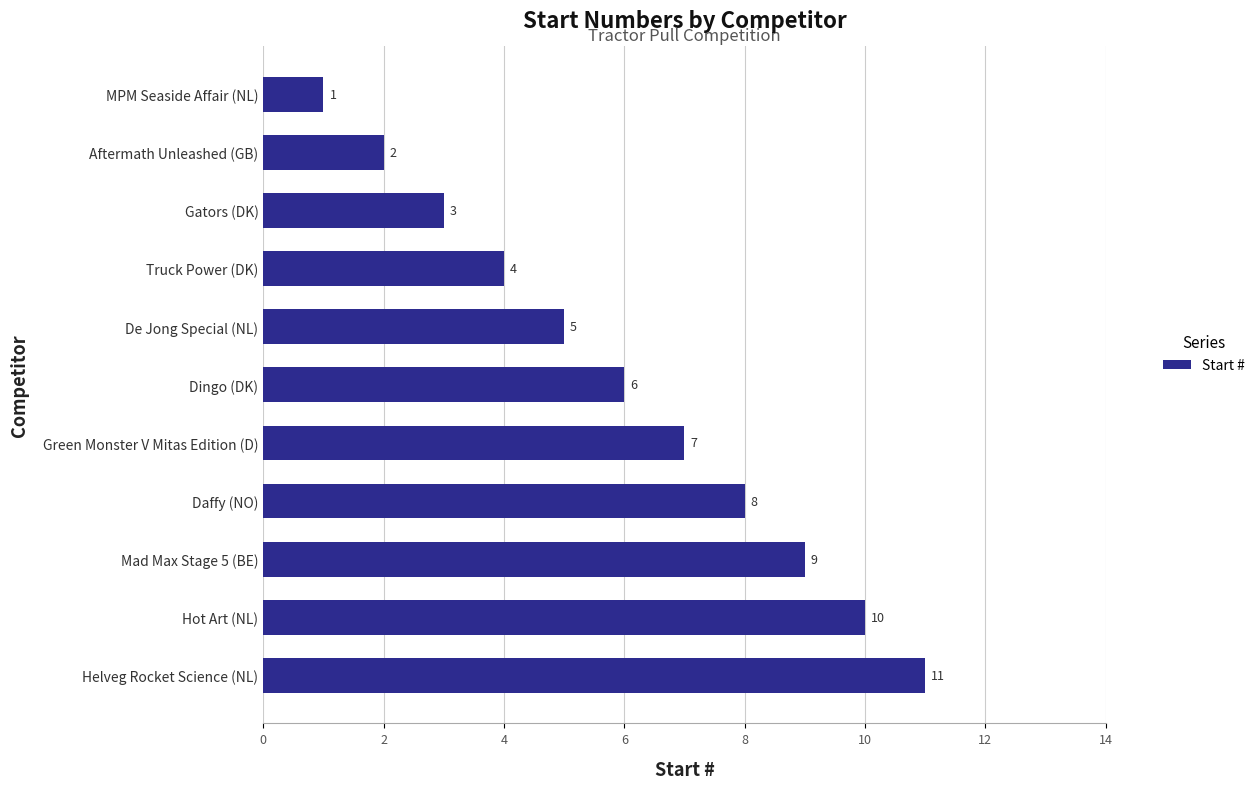

The value at De Jong Special (NL) is 5. True or false?

True